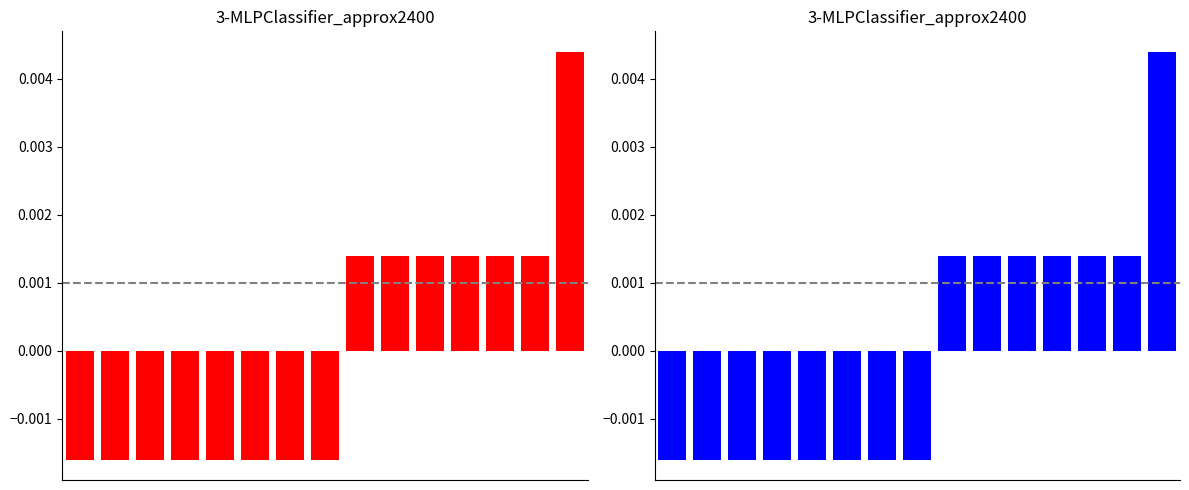

Reading left to right, transcribe all the data shown in this chart.

0=-0.0	1=-0.0	2=-0.0	3=-0.0	4=-0.0	5=-0.0	6=-0.0	7=-0.0	8=0.0	9=0.0	10=0.0	11=0.0	12=0.0	13=0.0	14=0.0